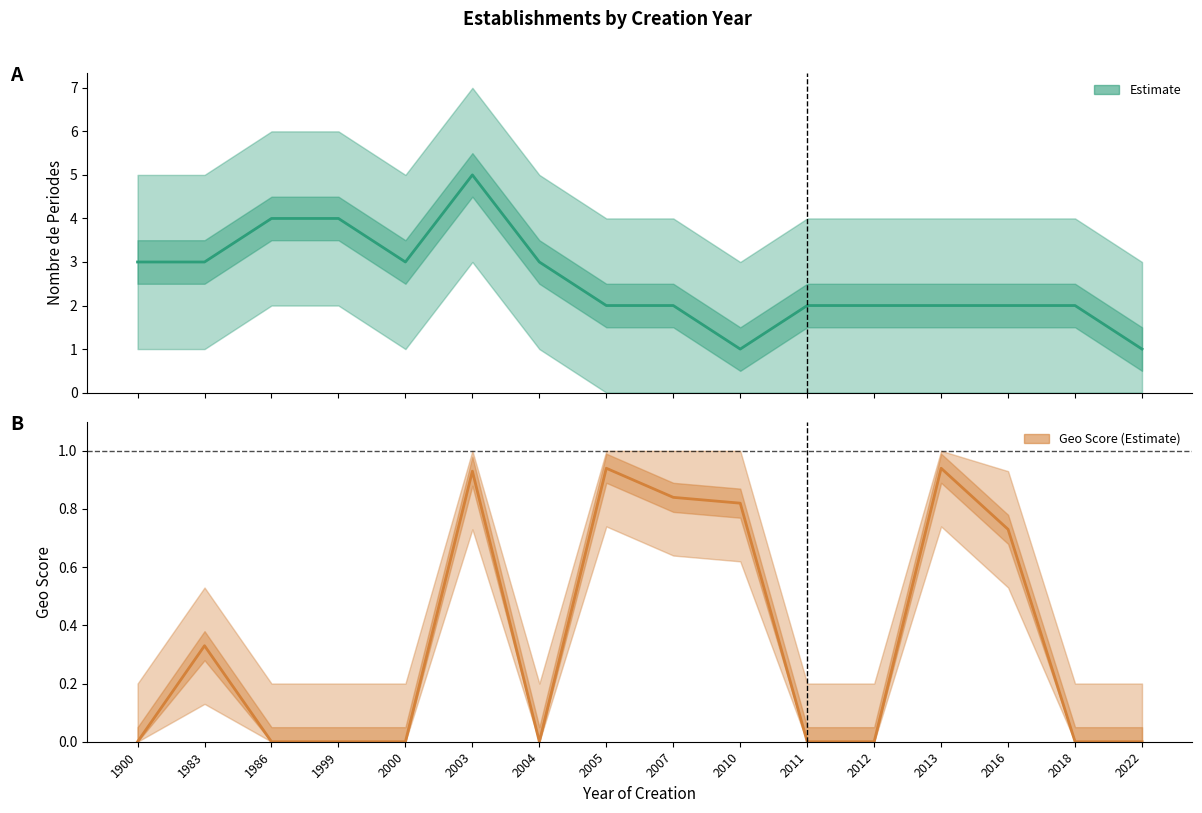

Which series has the largest total across all categories?

nombrePeriodesEtablissement